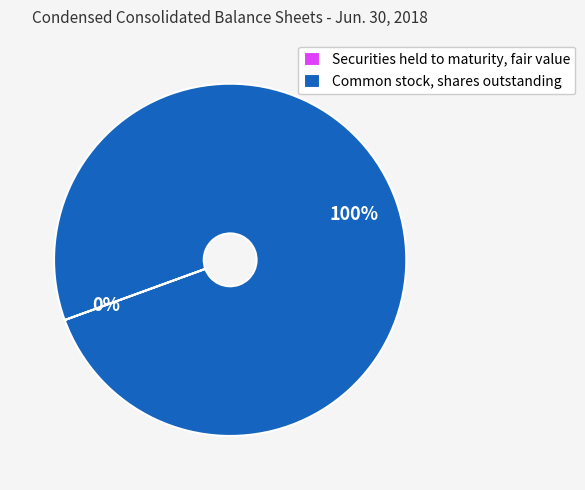

True or false: Common stock, shares outstanding accounts for 100% of the total.

True